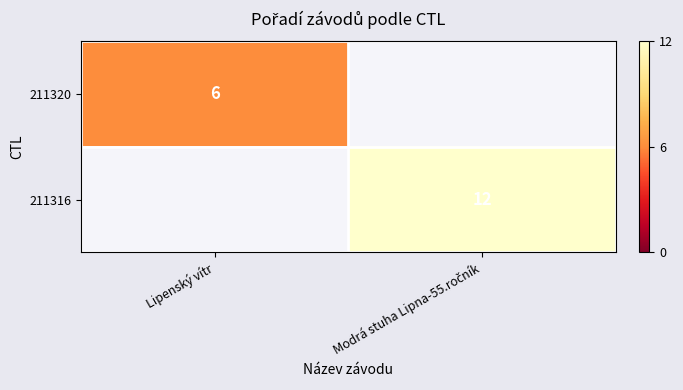

True or false: 211320 has a value of 6 at Lipenský vítr.

True